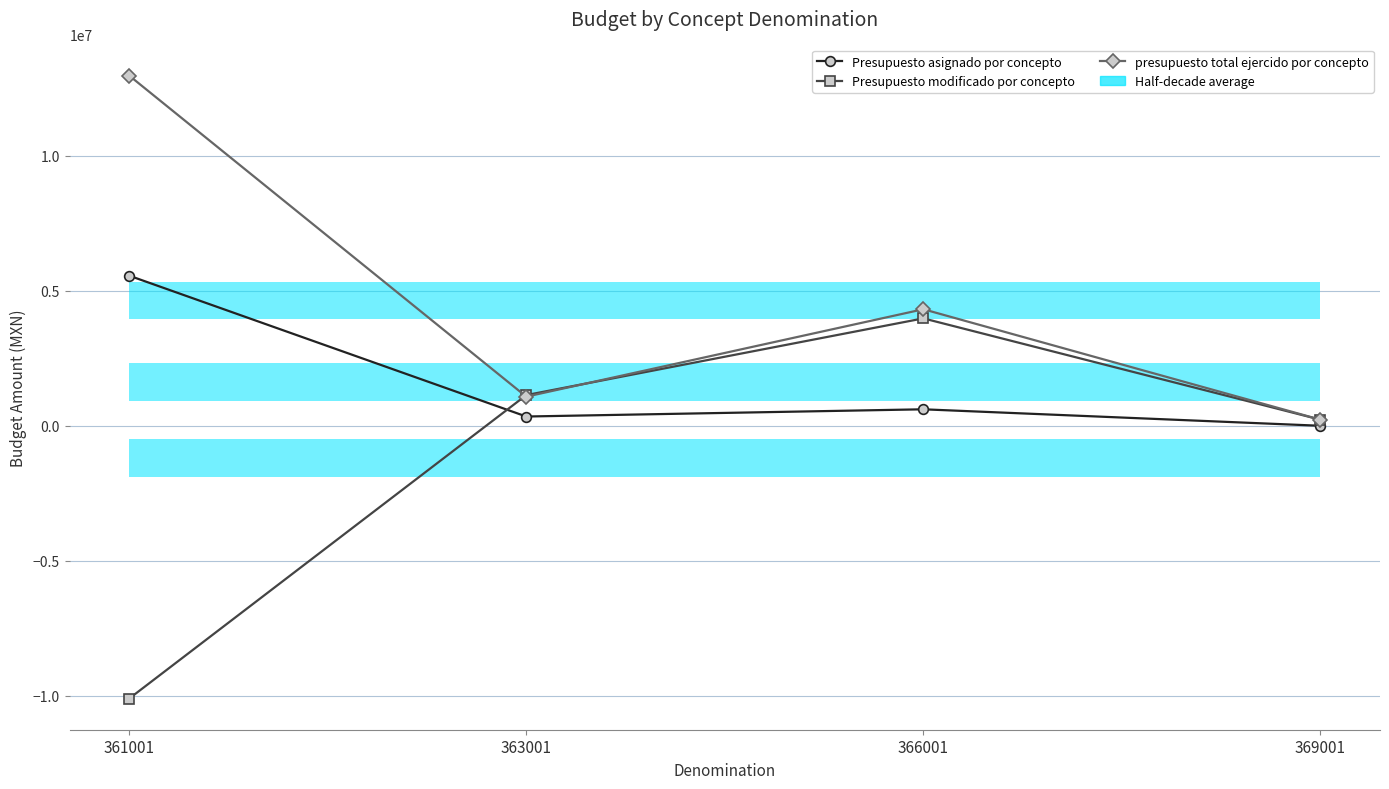

True or false: presupuesto total ejercido por concepto and Presupuesto asignado por concepto cross at least once.

False